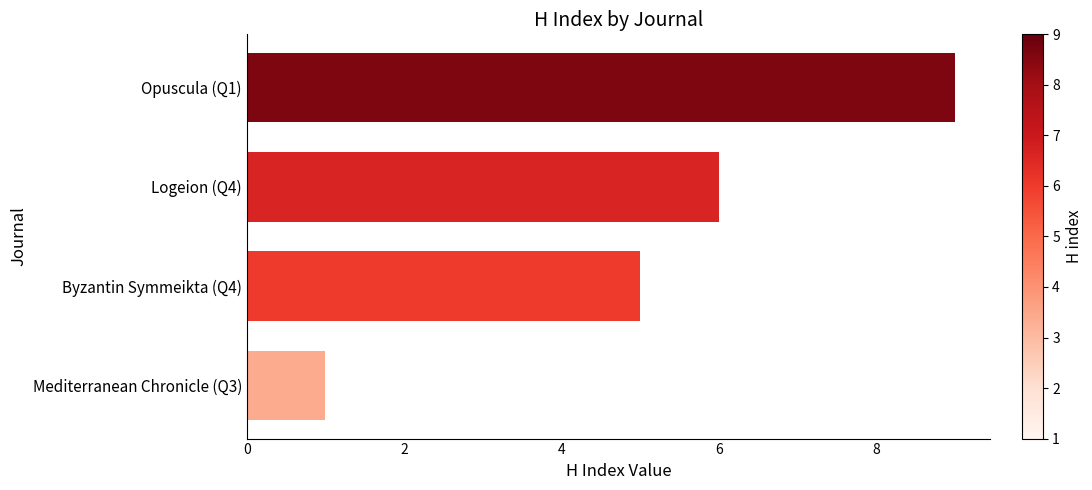

Reading bottom to top, what are all the values shown in this chart?

1	5	6	9